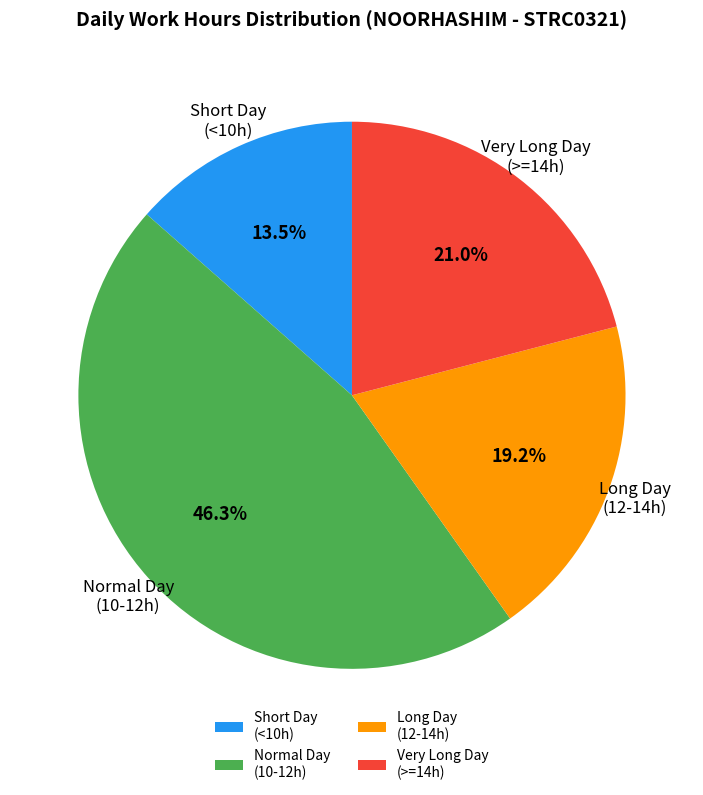

What is the ratio of the value at Long Day (12-14h) to the value at Normal Day (10-12h)?

0.4